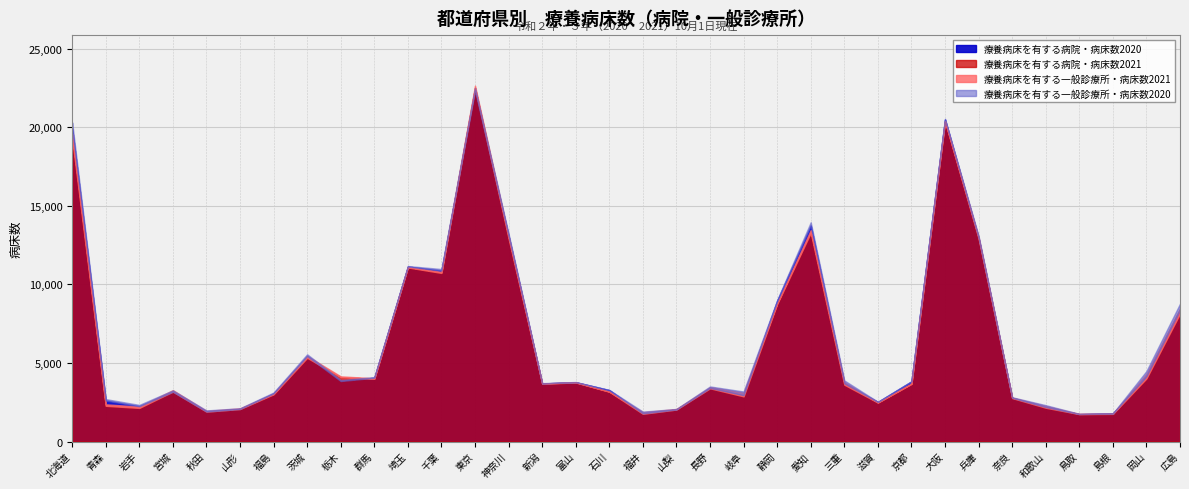

Which category has the highest value across all series?

東京